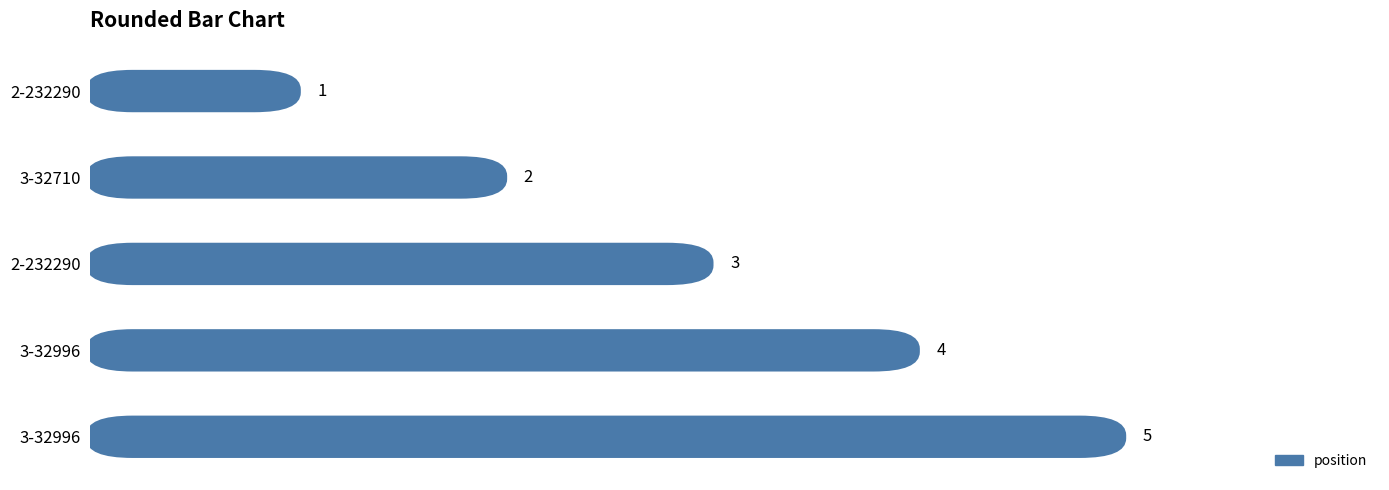

What is the difference between the values at 3-32710 and 3-32996?

3